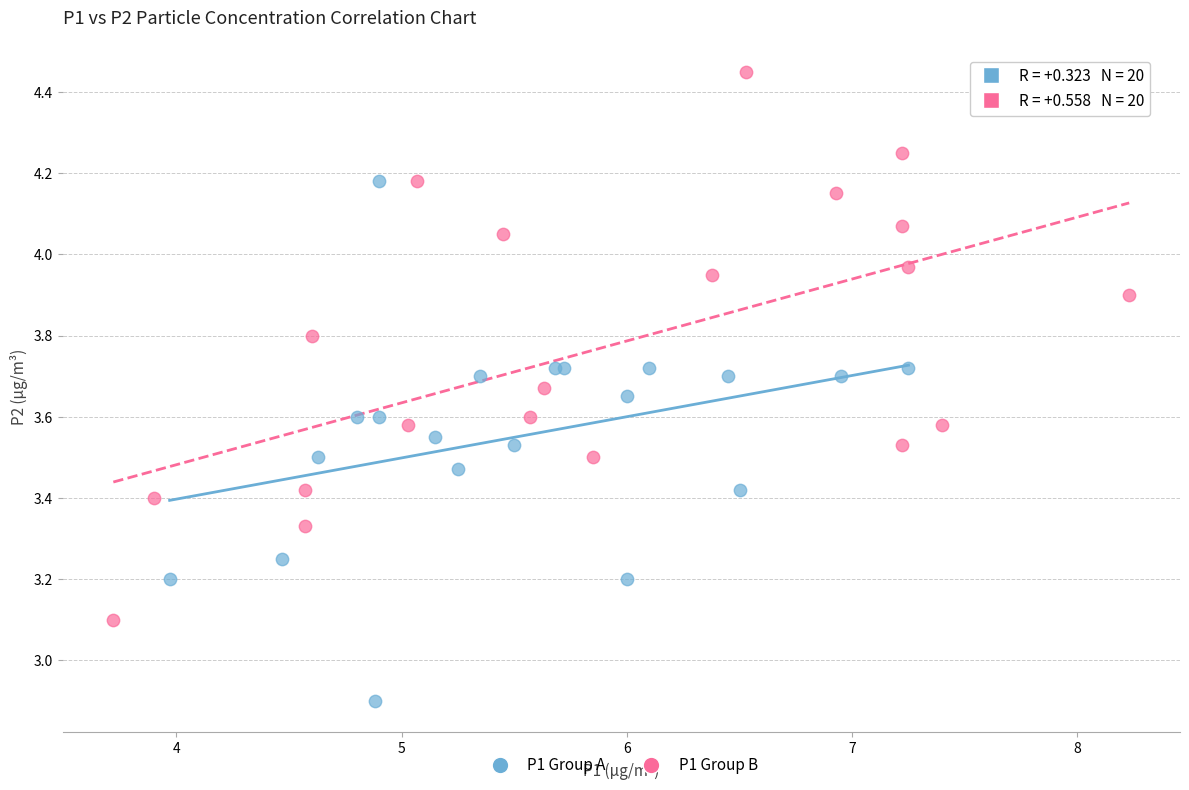

Which series reaches the maximum Y coordinate?

P1 Group B